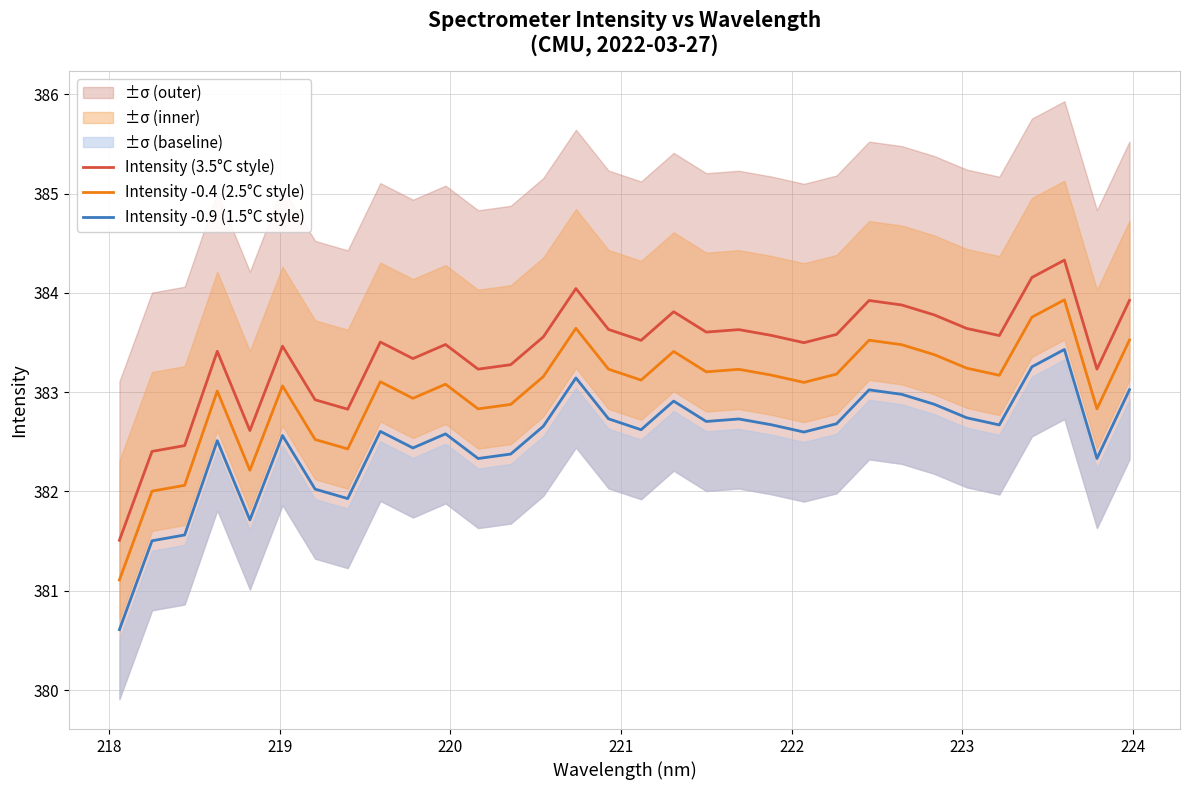

True or false: Intensity -0.4 (2.5°C style) and Intensity -0.9 (1.5°C style) intersect in this chart.

False